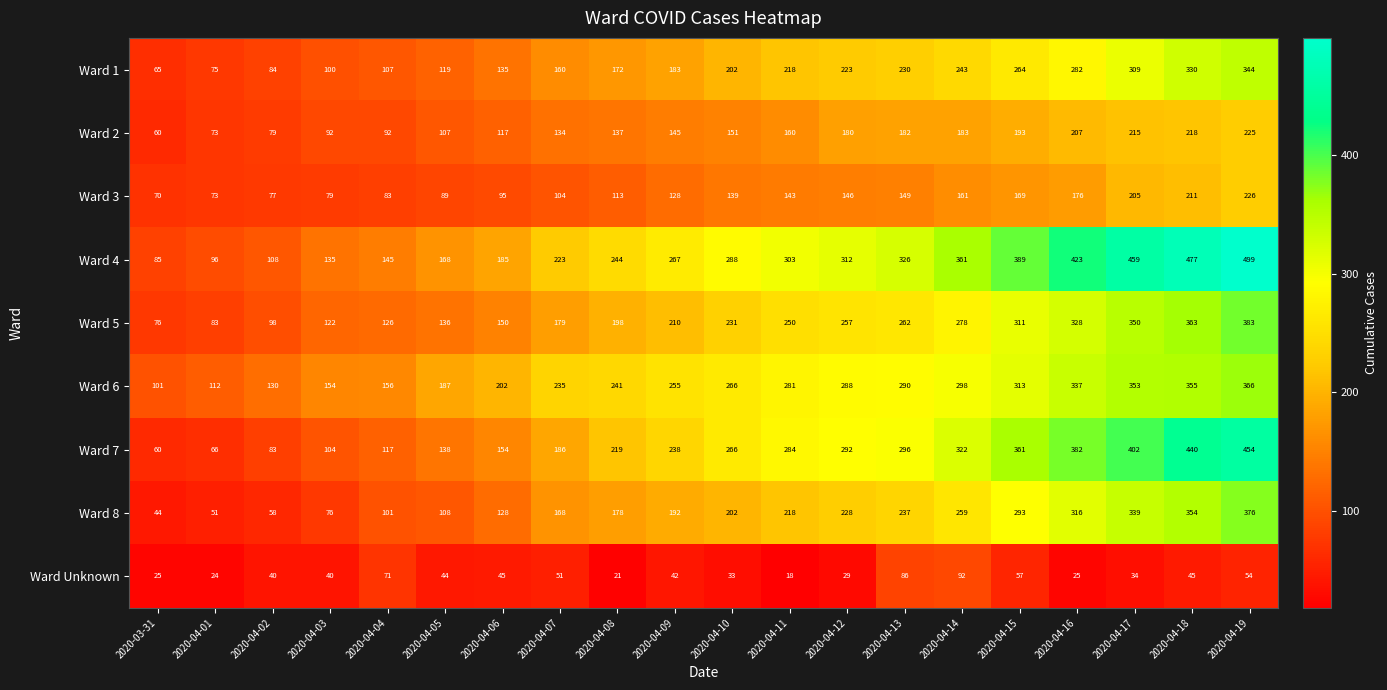

Is it true that Ward Unknown equals 59 at 2020-04-17?

False